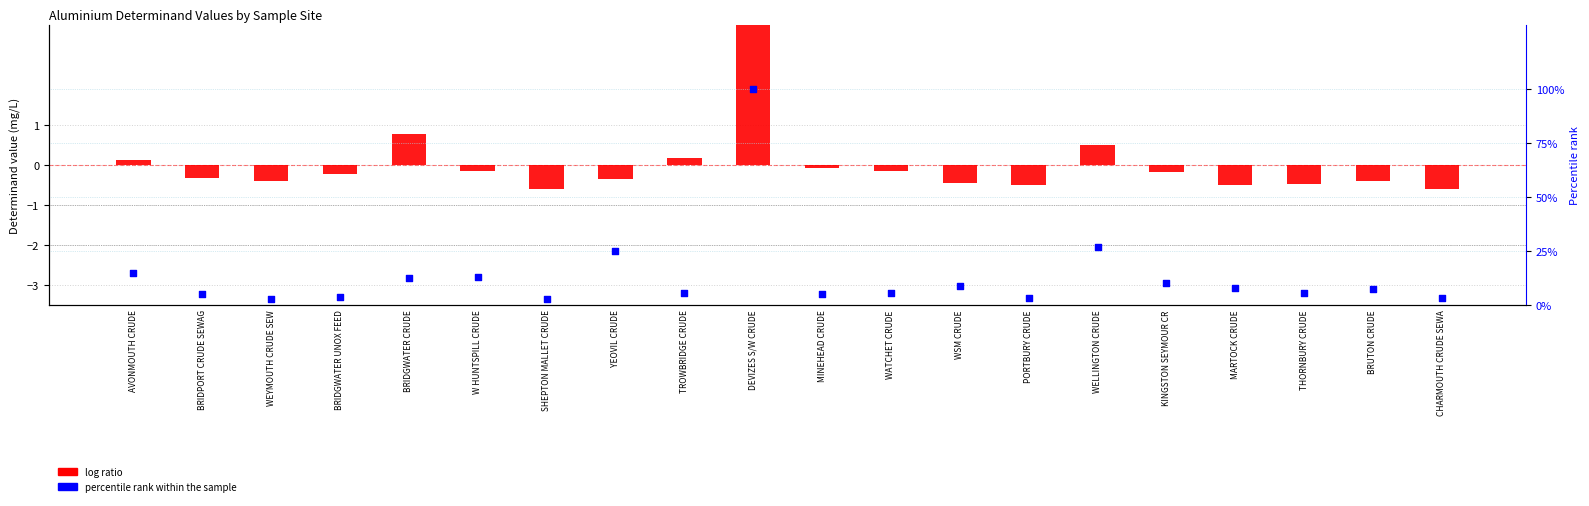

Is the value of log ratio at KINGSTON SEYMOUR CR greater than the value of percentile rank within the sample at KINGSTON SEYMOUR CR?

No